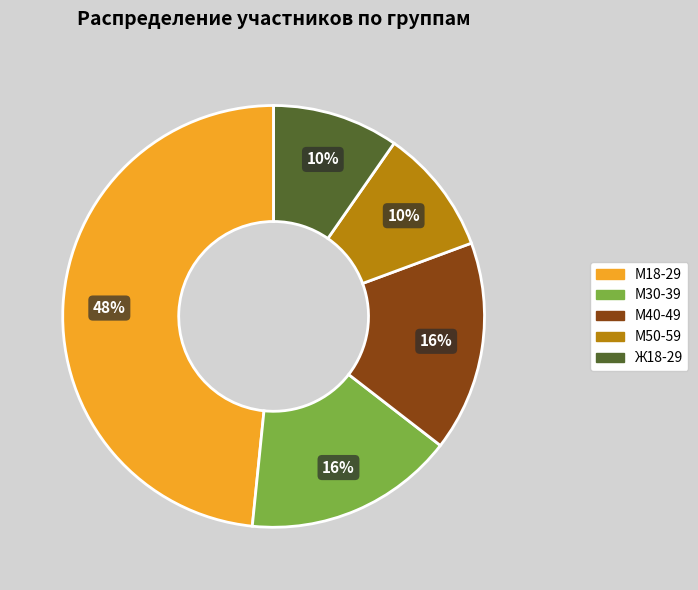

Does any single category account for the majority?

No